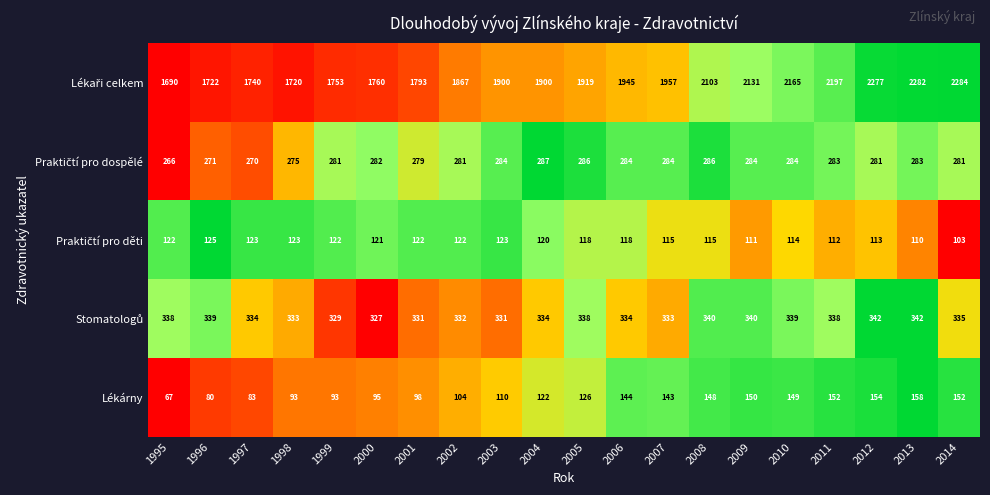

What is the difference between the highest and lowest values at 2002?

1763